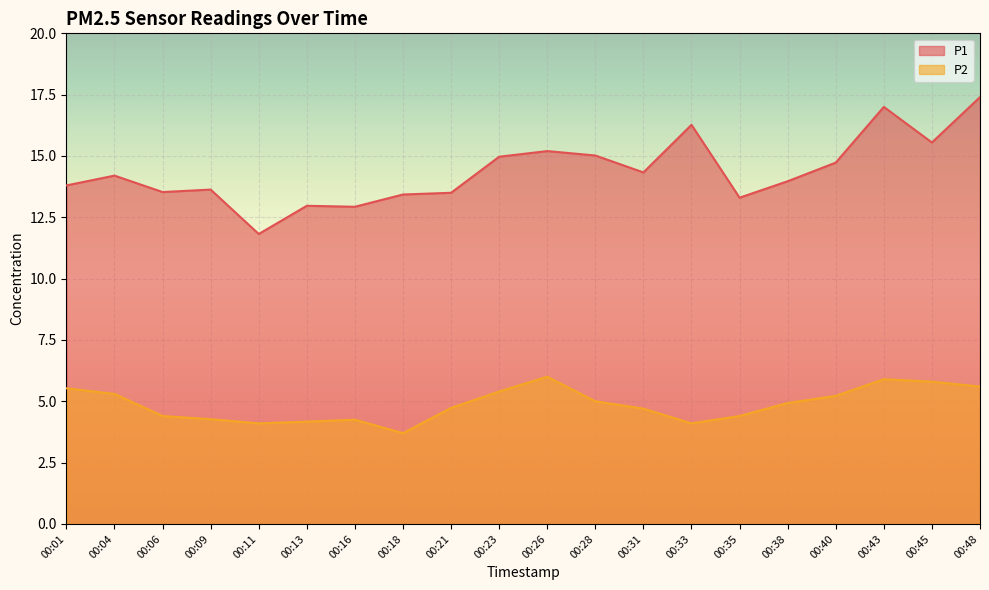

How many values in the P1 series exceed 14?

10